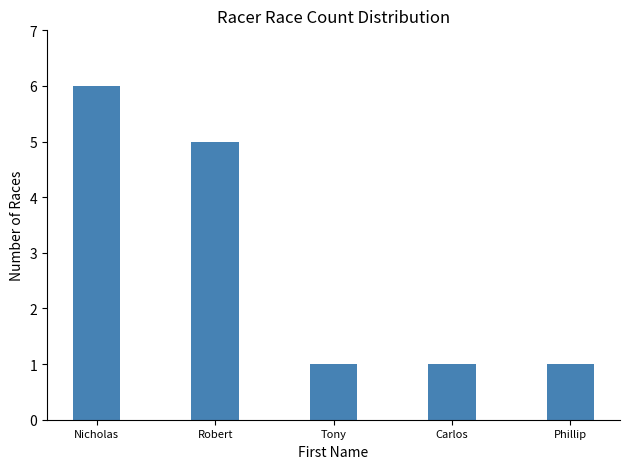

What is the average value?

3